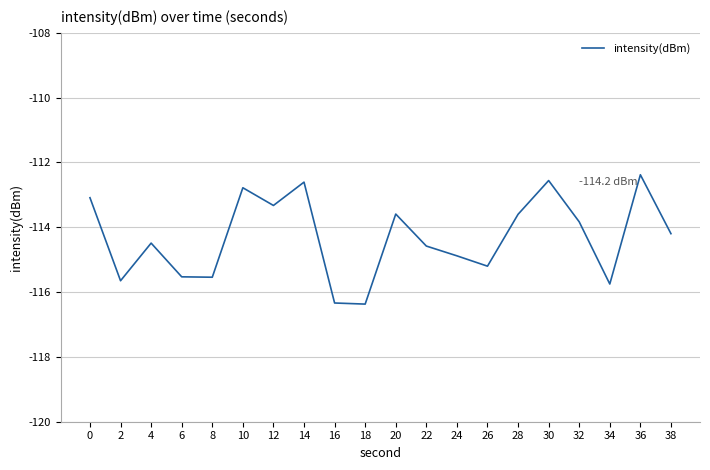

What is the approximate value at 12?

-113.3